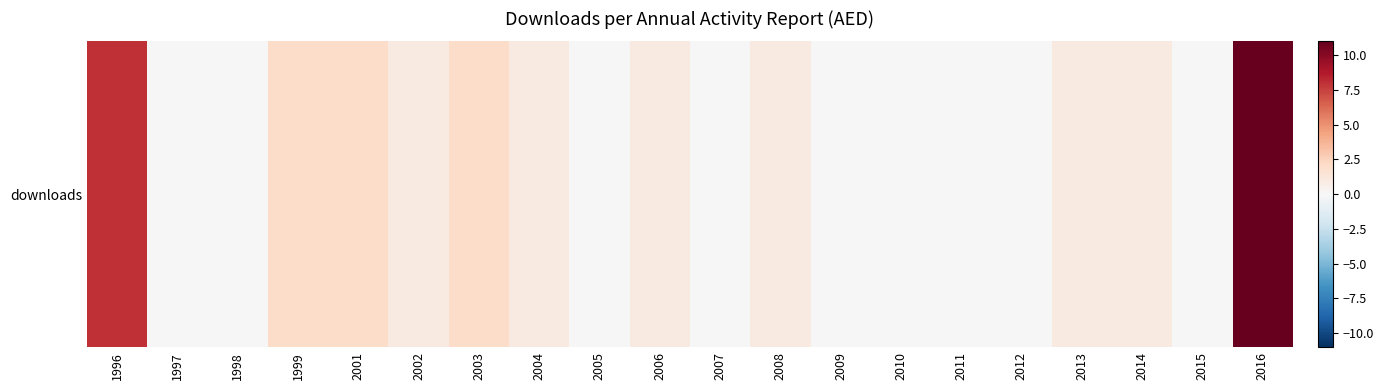

What is the difference between the maximum and second lowest values?

11